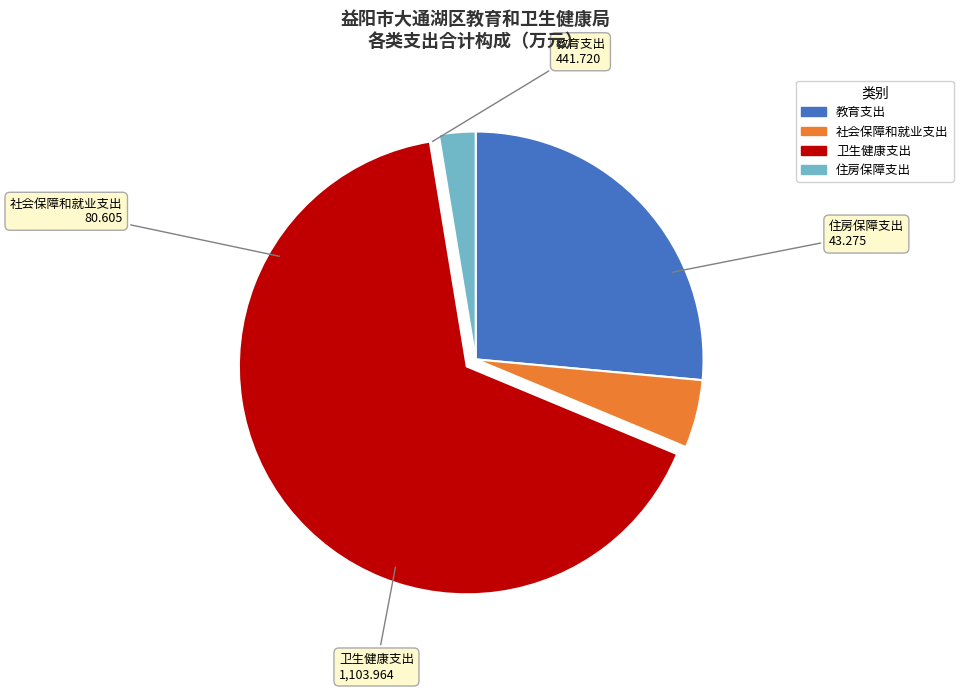

How many slices are in this pie chart?

4